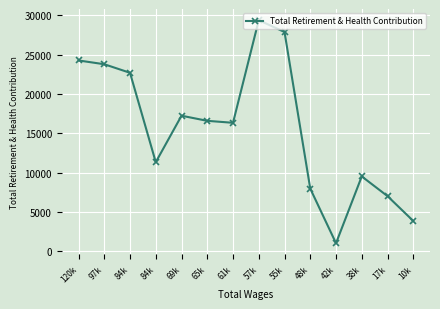

What is the difference between the second highest and second lowest values?

24033